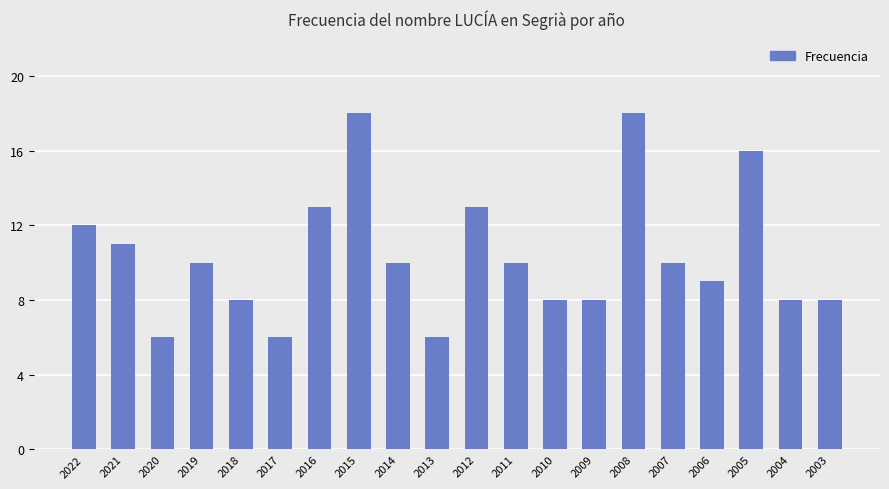

True or false: the data shows 18 at 2015.

True